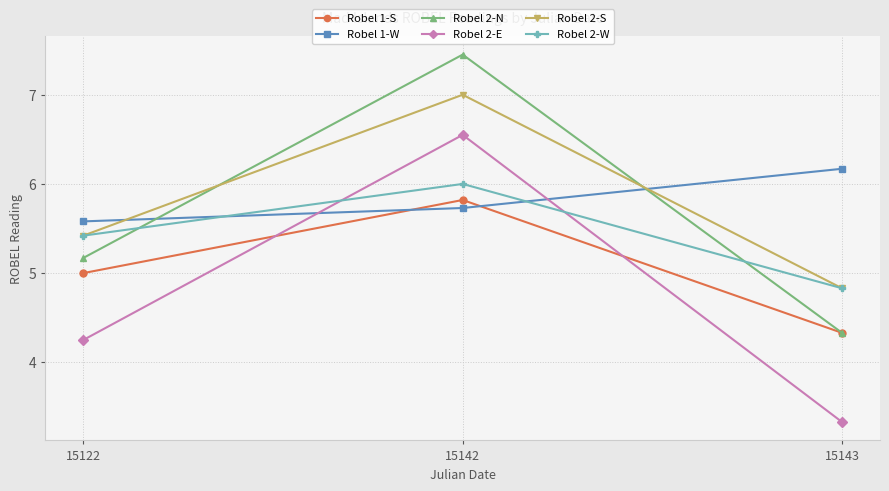

What is the smallest value displayed?

3.3